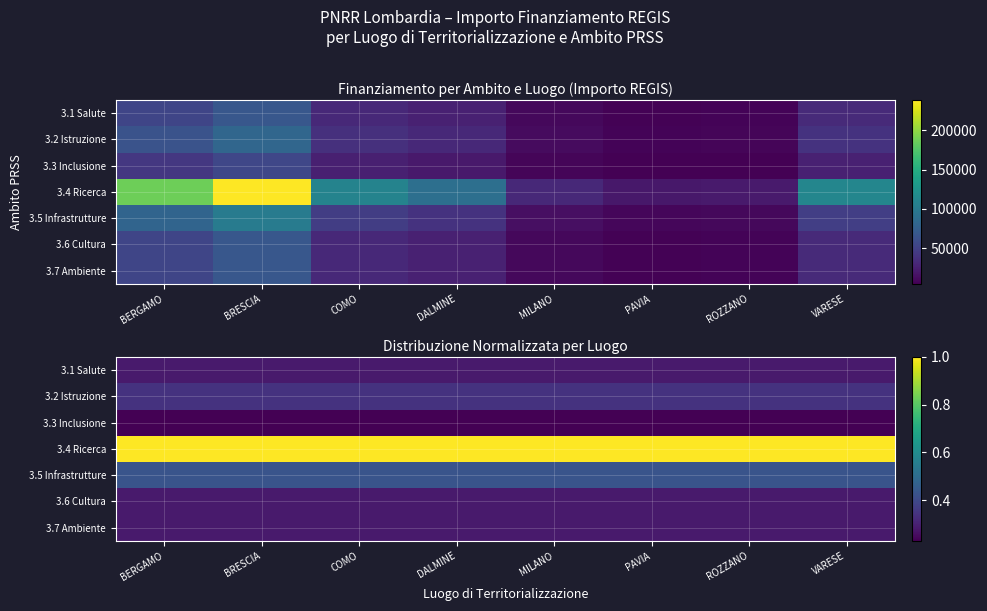

What is the smallest value displayed?

0.2